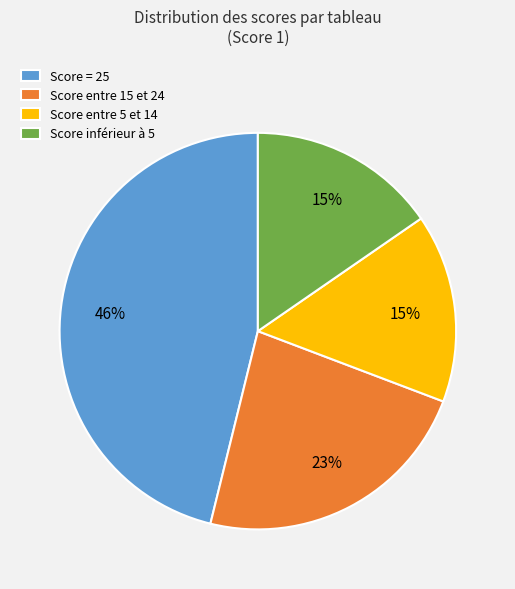

The Score entre 15 et 24 slice represents 23% of the pie. True or false?

True